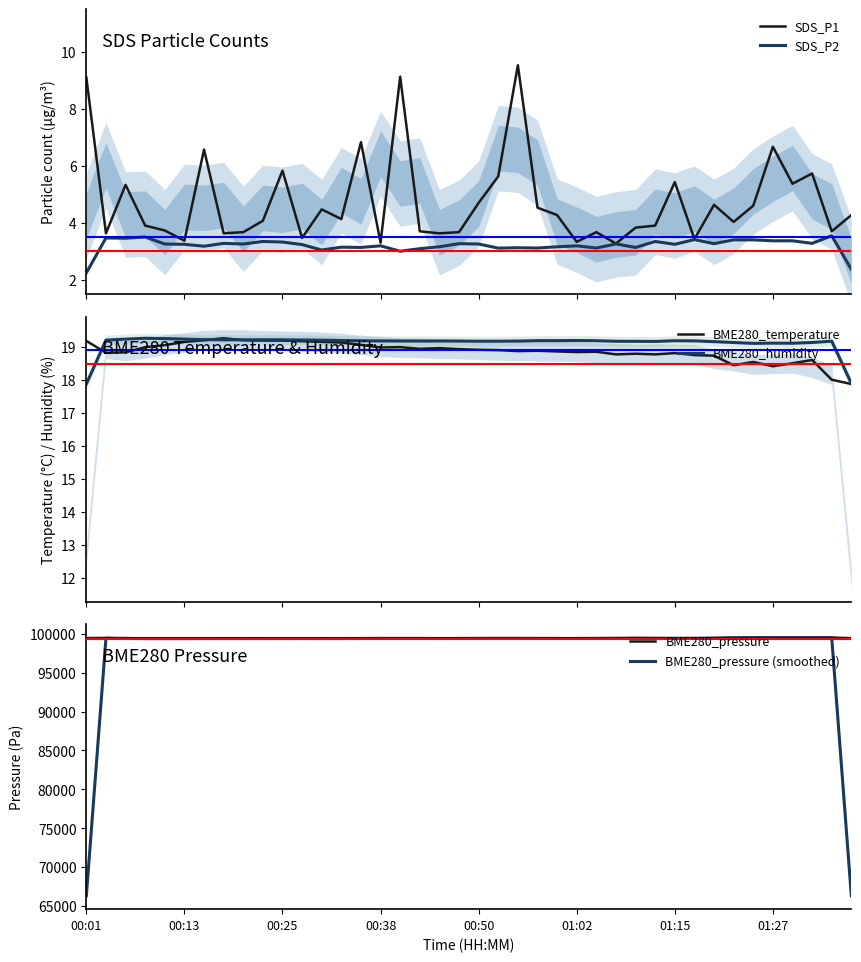

Reading left to right, list all the values displayed in this chart.

SDS_P1: 9.1	3.6	5.3	3.9	3.7	3.4	6.6	3.6	3.7	4.1	5.8	3.5	4.5	4.1	6.8	3.3	9.1	3.7	3.6	3.7	4.7	5.6	9.5	4.5	4.3	3.3	3.7	3.3	3.8	3.9	5.4	3.4	4.6	4.0	4.6	6.7	5.4	5.7	3.7	4.3
SDS_P2: 2.2	3.5	3.5	3.5	3.3	3.2	3.2	3.3	3.3	3.3	3.3	3.2	3.0	3.1	3.1	3.2	3.0	3.1	3.2	3.3	3.3	3.1	3.1	3.1	3.2	3.2	3.1	3.3	3.1	3.3	3.2	3.4	3.3	3.4	3.4	3.4	3.4	3.3	3.5	2.4
BME280_temperature: 19.2	18.8	18.8	19.0	19.1	19.2	19.2	19.3	19.2	19.2	19.2	19.2	19.2	19.1	19.1	19.0	19.0	18.9	19.0	18.9	18.9	18.9	18.9	18.9	18.9	18.9	18.9	18.8	18.8	18.8	18.8	18.8	18.7	18.4	18.6	18.4	18.5	18.6	18.0	17.9
BME280_humidity: 17.9	19.2	19.2	19.3	19.3	19.2	19.2	19.2	19.2	19.2	19.2	19.2	19.2	19.2	19.2	19.2	19.2	19.2	19.2	19.2	19.2	19.2	19.2	19.2	19.2	19.2	19.2	19.2	19.2	19.2	19.2	19.2	19.2	19.1	19.1	19.1	19.1	19.1	19.2	17.9
BME280_pressure: 99451.7	99461.2	99388.9	99378.1	99374.2	99385.8	99388.9	99397.4	99401.3	99387.2	99397.0	99397.1	99396.3	99393.0	99398.8	99405.5	99412.5	99401.4	99396.8	99396.2	99411.3	99414.9	99409.8	99409.8	99395.8	99397.7	99407.3	99414.9	99453.5	99418.4	99416.4	99422.9	99432.8	99503.5	99495.8	99506.3	99500.4	99513.8	99517.8	99435.0
BME280_pressure (smoothed): 66304.3	99434.0	99409.4	99380.4	99379.3	99383.0	99390.7	99395.9	99395.3	99395.2	99393.8	99396.8	99395.5	99396.0	99399.1	99405.6	99406.4	99403.6	99398.1	99401.5	99407.5	99412.0	99411.5	99405.1	99401.1	99400.3	99406.6	99425.2	99428.9	99429.4	99419.2	99424.0	99453.1	99477.3	99501.9	99500.8	99506.9	99510.7	99488.9	66317.6